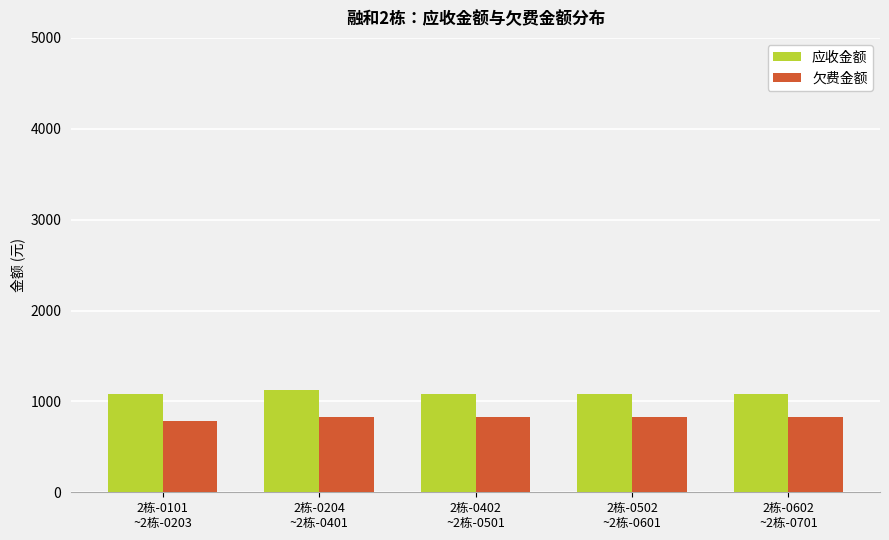

What is the label of the 4th bar from the left?

2栋-0502
~2栋-0601